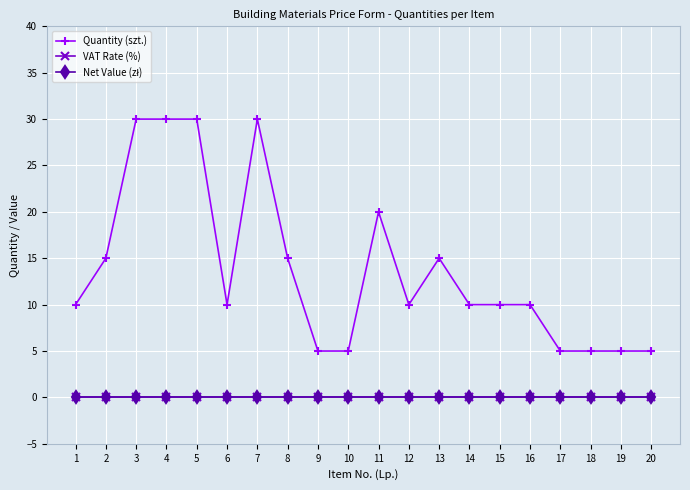

Rank the categories by Quantity (szt.) value from highest to lowest.

3, 4, 5, 7, 11, 2, 8, 13, 1, 6, 12, 14, 15, 16, 9, 10, 17, 18, 19, 20